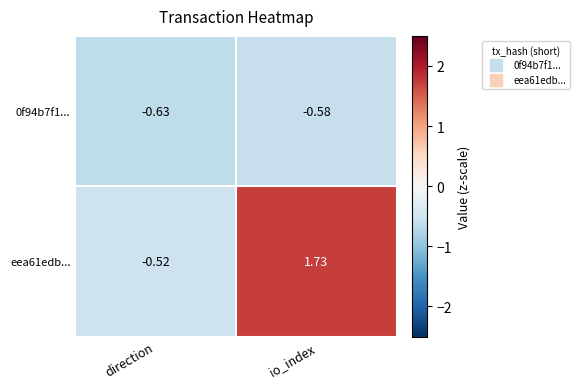

List the labels in order of eea61edb... value, largest first.

io_index, direction